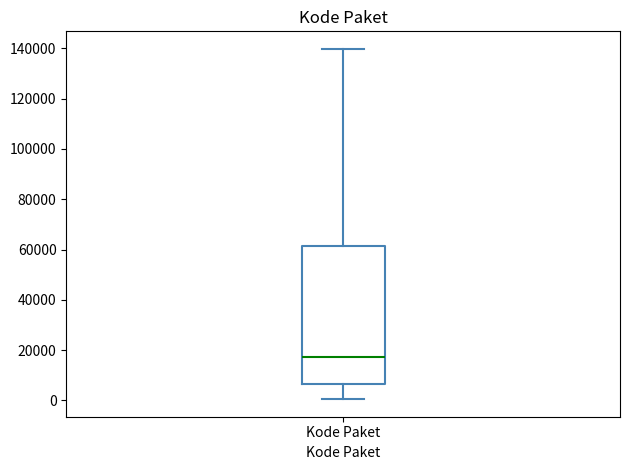

Where does the lower whisker of the box for Kode Paket end on the y-axis? The values are not printed on the chart, so give them approximately, as read against the axis.

0